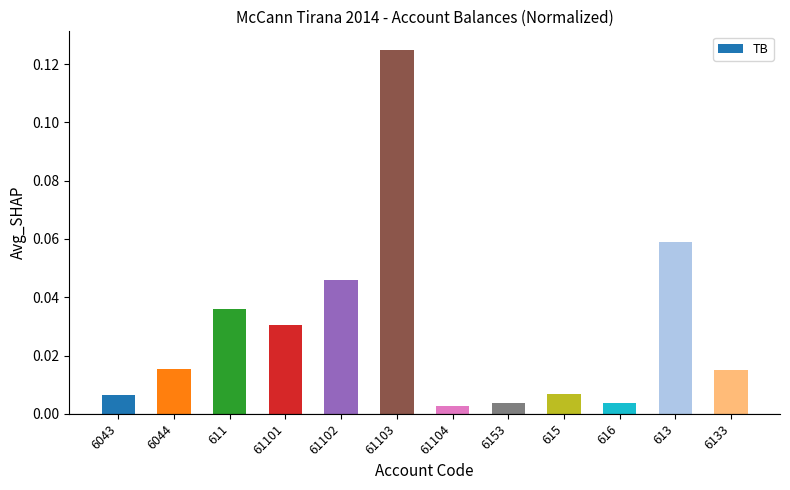

What is the label of the 6th bar from the right?

61104